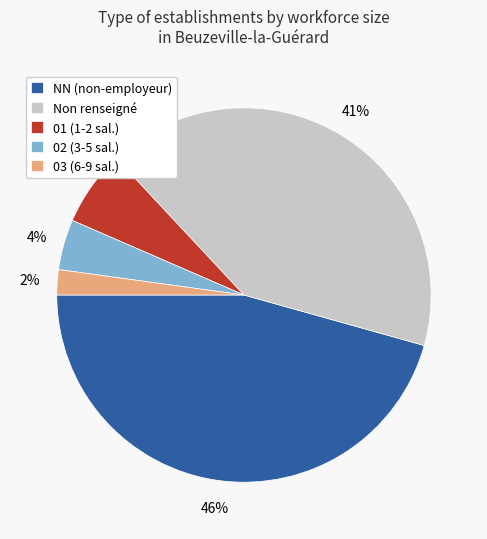

To the nearest percent, what portion does 02 (3-5 sal.) represent?

4%